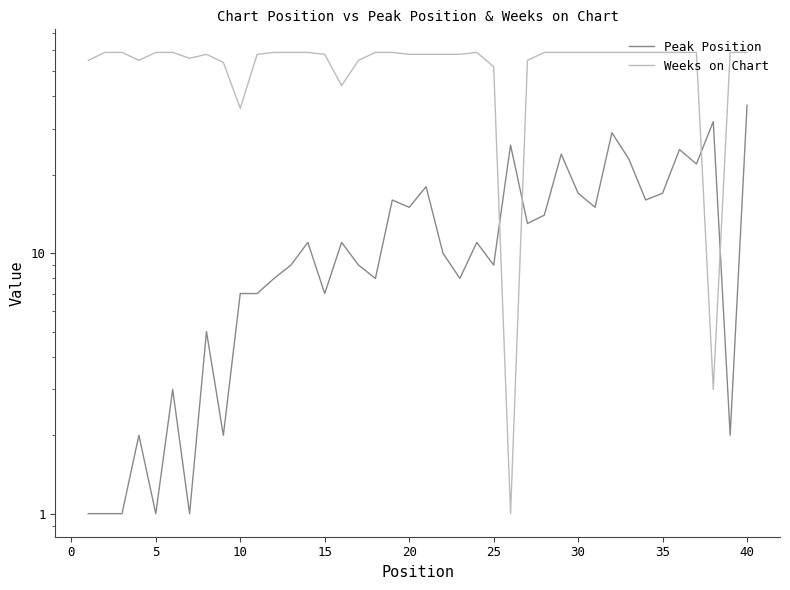

In Peak Position, how many points are lower than both neighbors (excluding endpoints)?

13